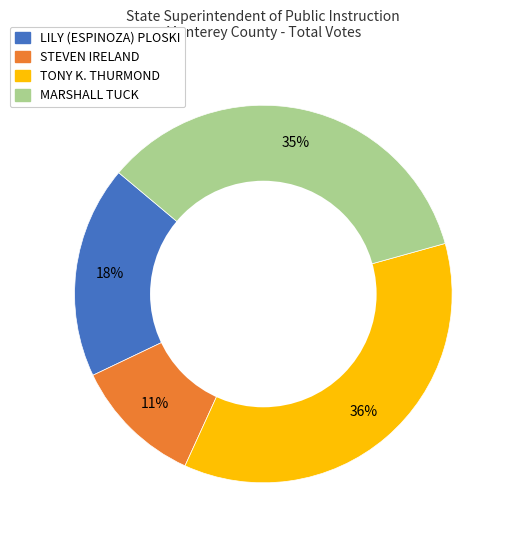

What is the smallest slice in the pie chart?

STEVEN IRELAND